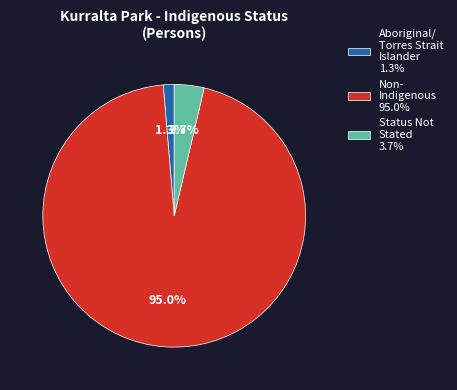

What is the smallest slice in the pie chart?

Aboriginal/ Torres Strait Islander 1.3%